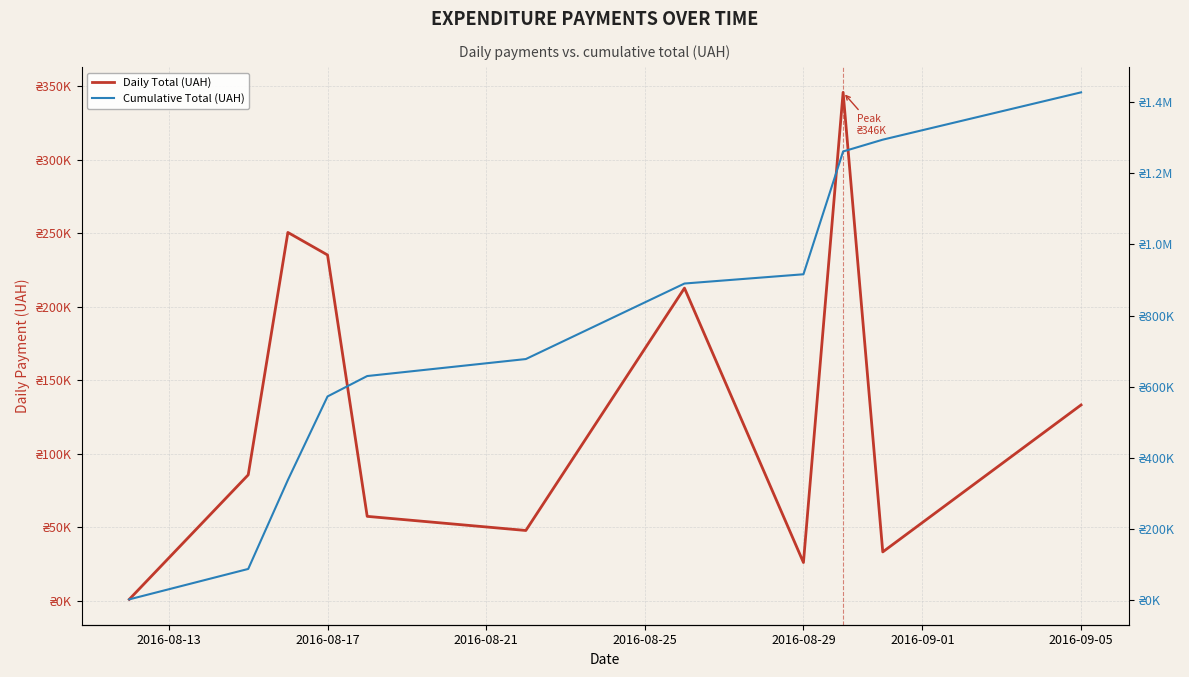

True or false: Cumulative Total (UAH) and Daily Total (UAH) intersect in this chart.

False